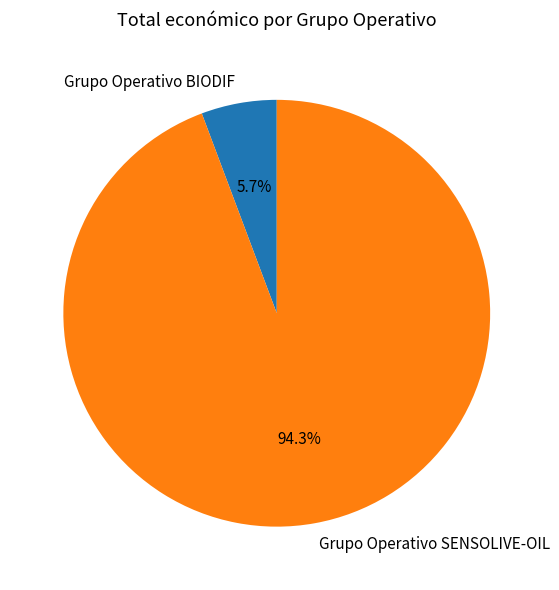

Rank the categories by value from lowest to highest.

Grupo Operativo BIODIF, Grupo Operativo SENSOLIVE-OIL